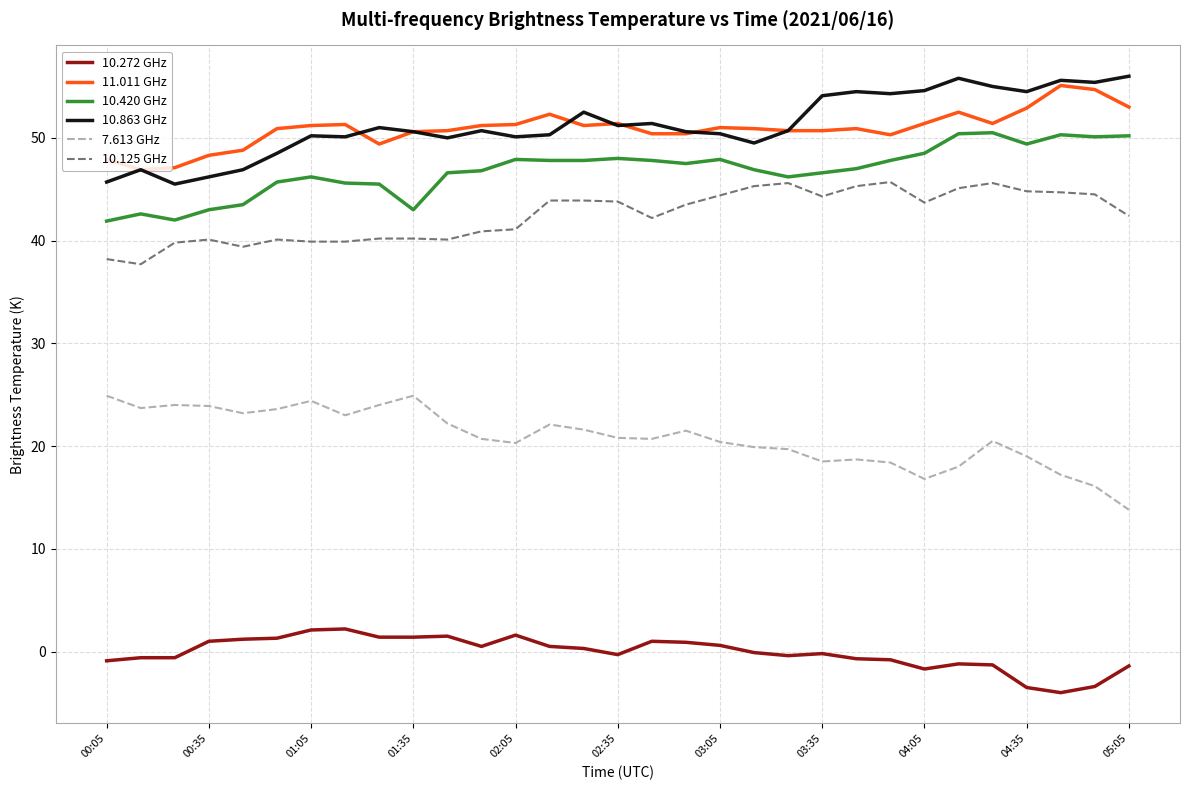

True or false: 10.125 GHz and 10.272 GHz cross at least once.

False